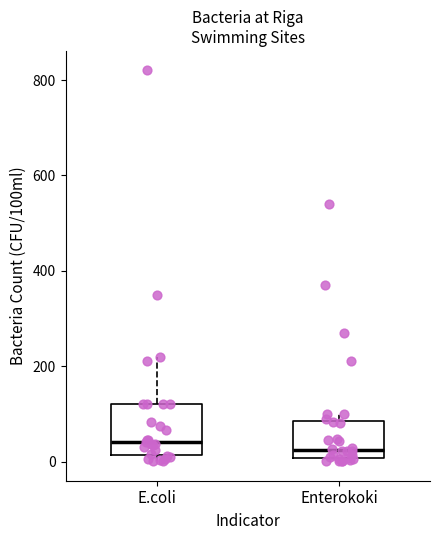

Reading left to right, read every box against the y-axis: the position of its median line, the range the box covers, and the ends of its whiskers. The values are not printed on the chart, so give them approximately, as read against the axis.

E.coli: median 40, box 20 to 120, whiskers 0 to 220
Enterokoki: median 20, box 0 to 80, whiskers 0 (just below the box's lower edge) to 100